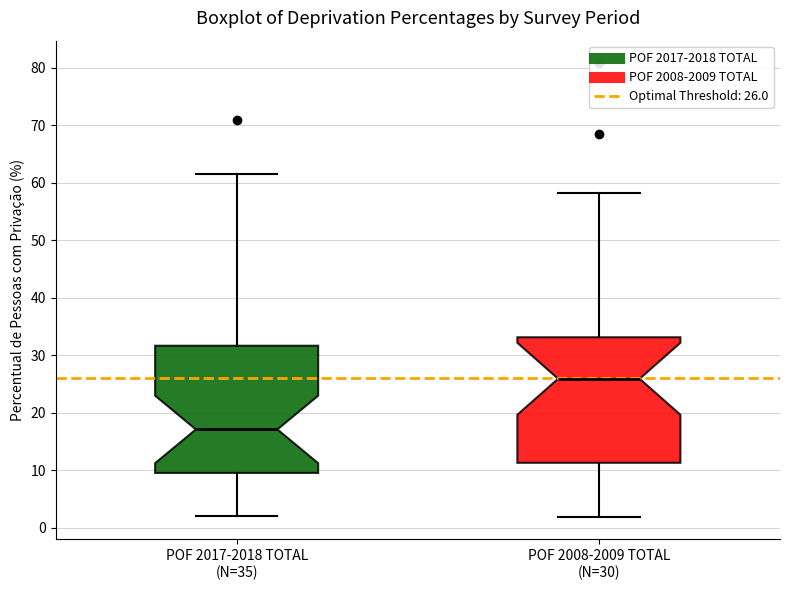

Reading left to right, transcribe this box plot: for each box, give where its median line is, the range the box spans, and where its two whiskers end, as read against the y-axis. The values are not printed on the chart, so give them approximately, as read against the axis.

POF 2017-2018 TOTAL (N=35): median 17, box 10 to 32, whiskers 2 to 61
POF 2008-2009 TOTAL (N=30): median 26, box 11 to 33, whiskers 2 to 58